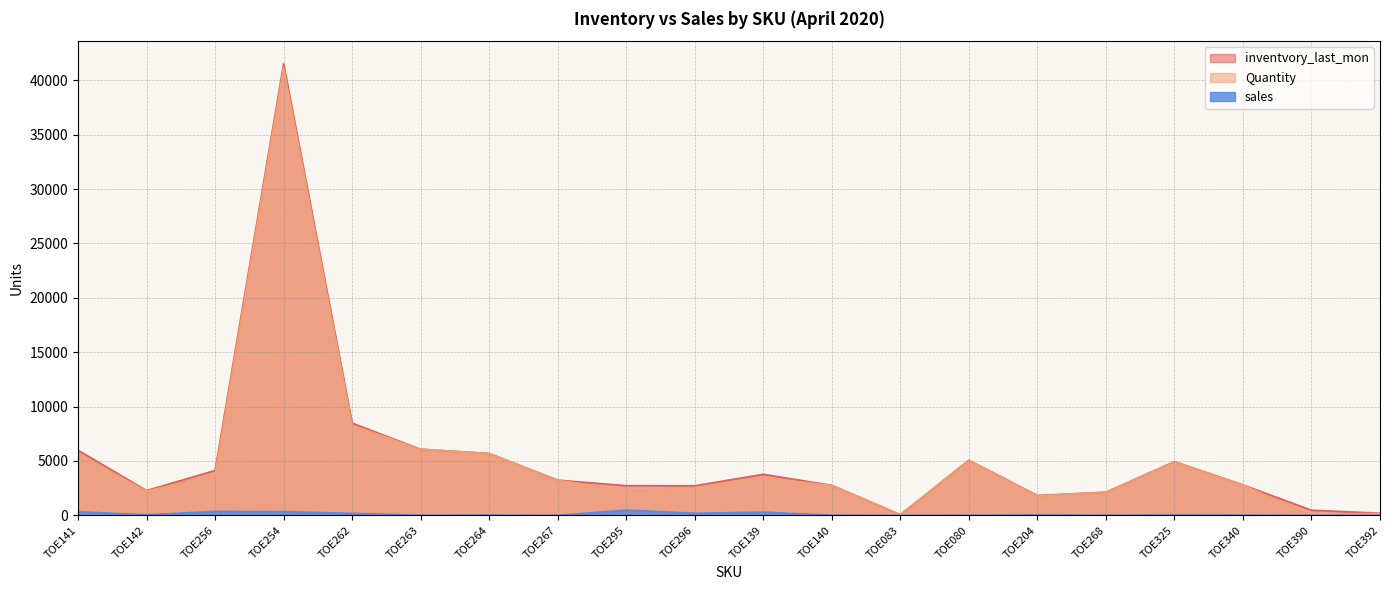

True or false: sales and Quantity cross at least once.

False